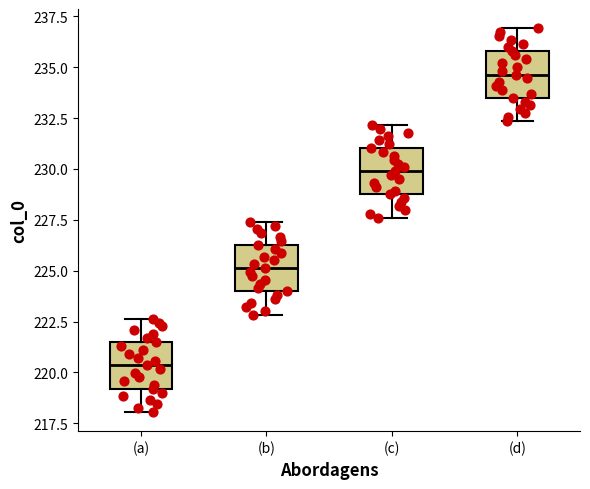

Which box has the highest median line?

(d)